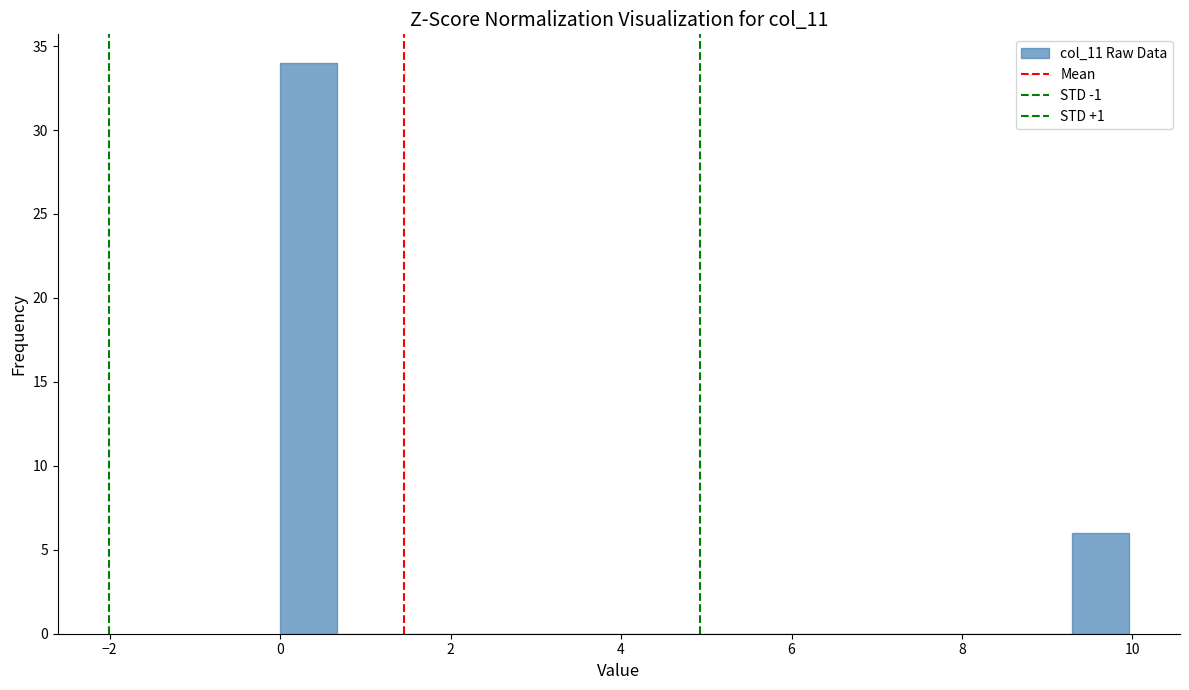

Read against the x-axis, roughly where is the centre of the tallest bar?

0.4